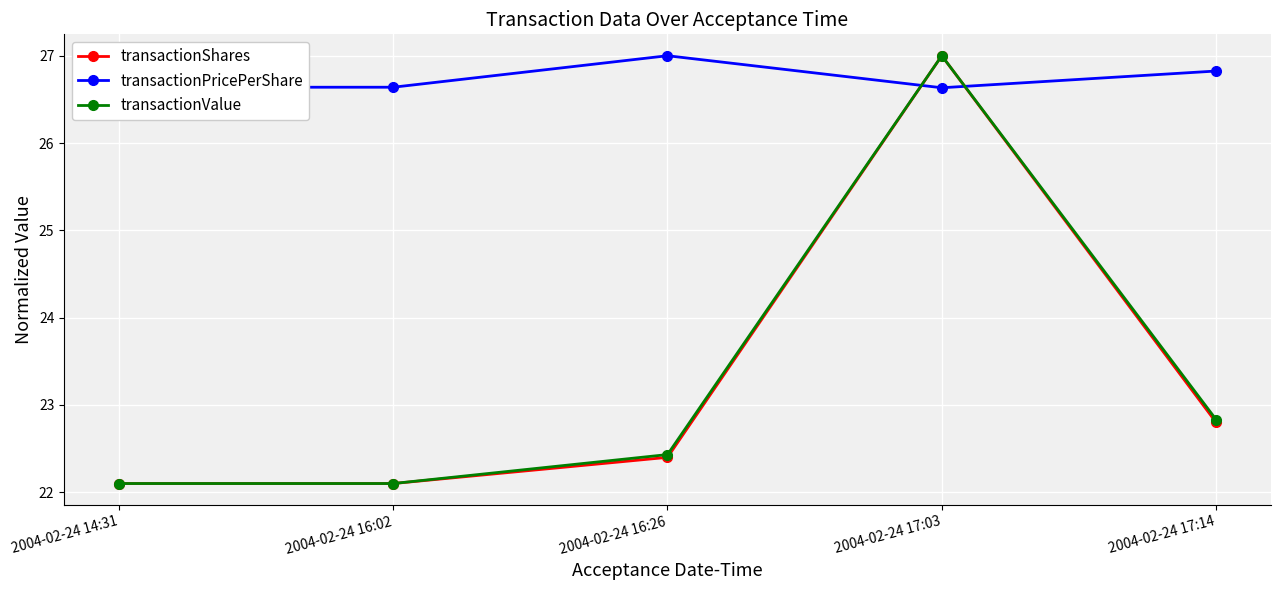

What are all the series names shown in the legend?

transactionShares, transactionPricePerShare, transactionValue